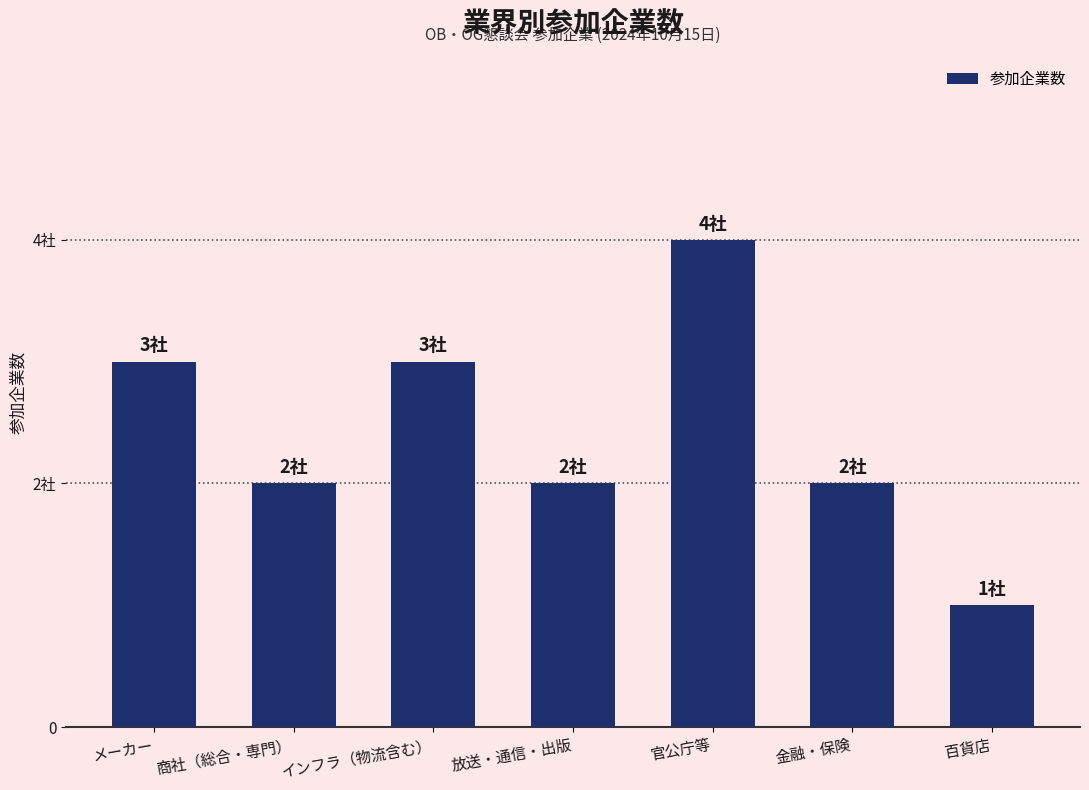

What is the value of the 1st bar from the left?

3